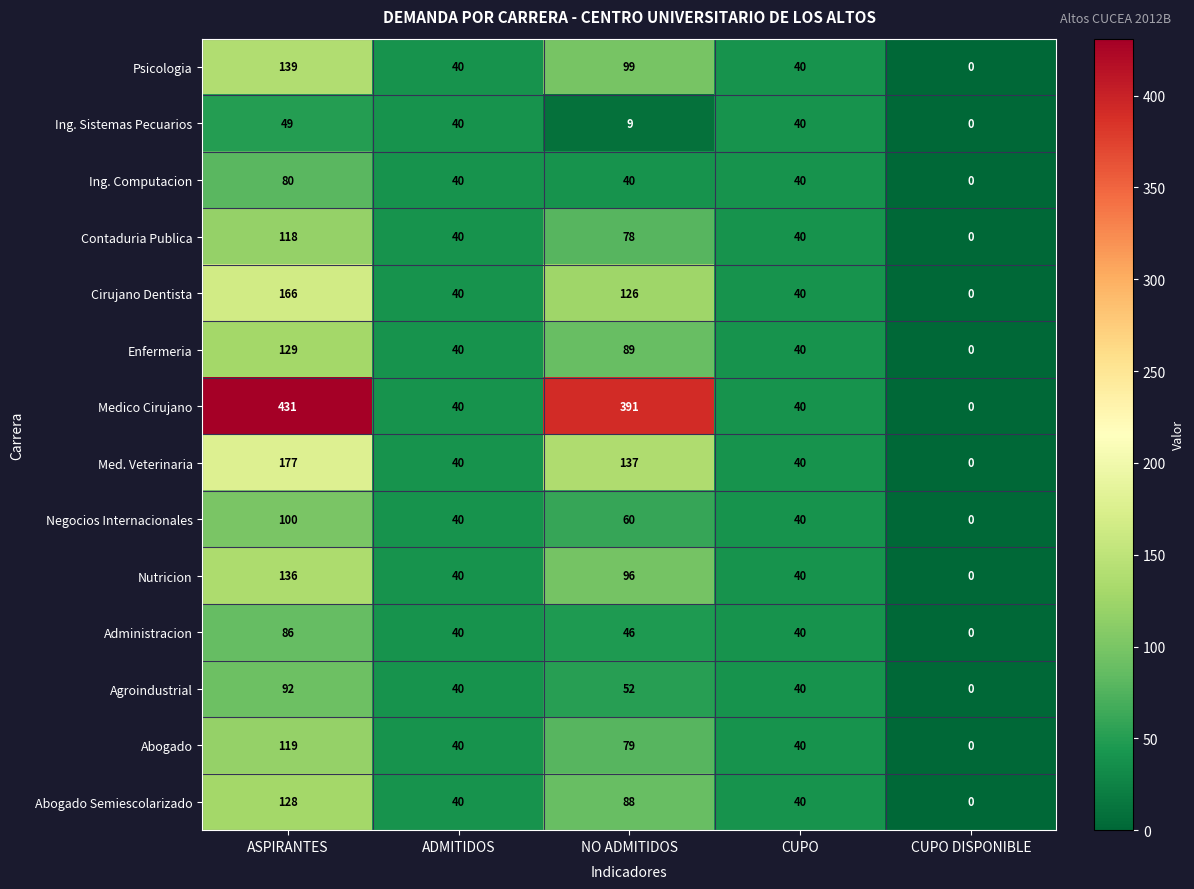

Which series has the widest spread of values?

Medico Cirujano